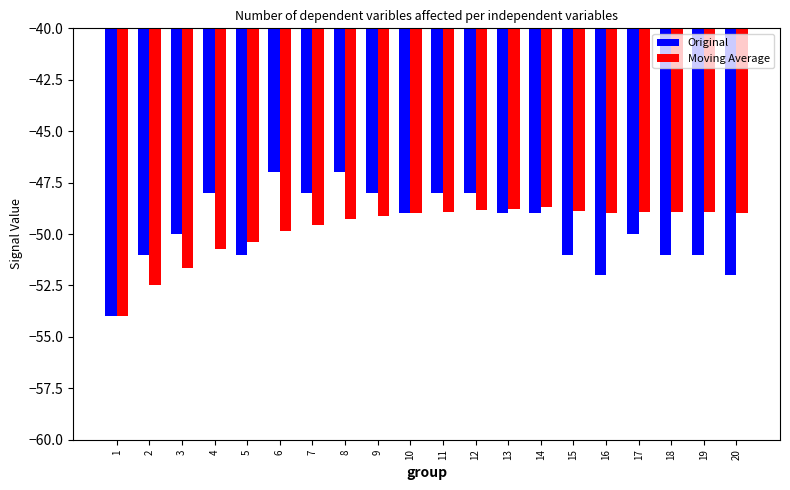

Which series changed the most between 14 and 15?

Original